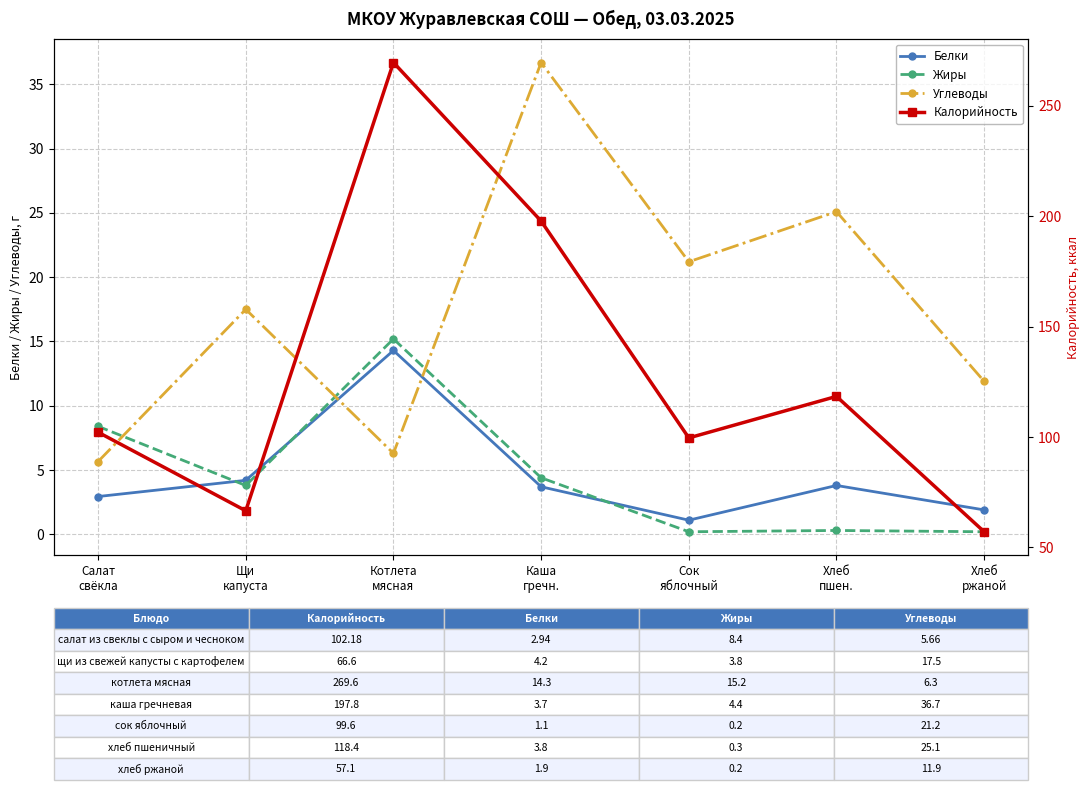

What is the approximate value of Углеводы at Щи
капуста?

17.5